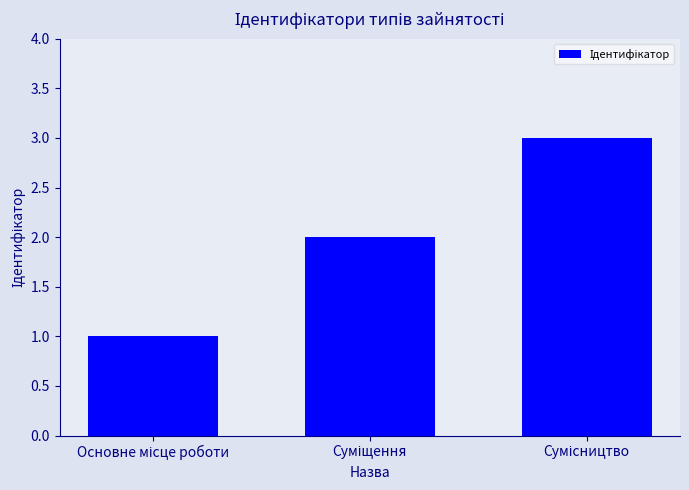

What is the maximum value shown in the chart?

3